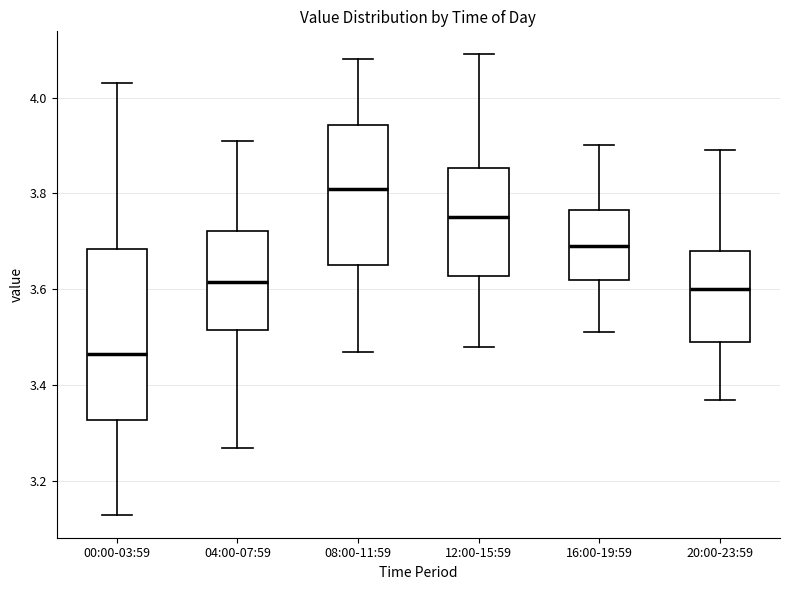

Which box's median line is the lowest?

00:00-03:59